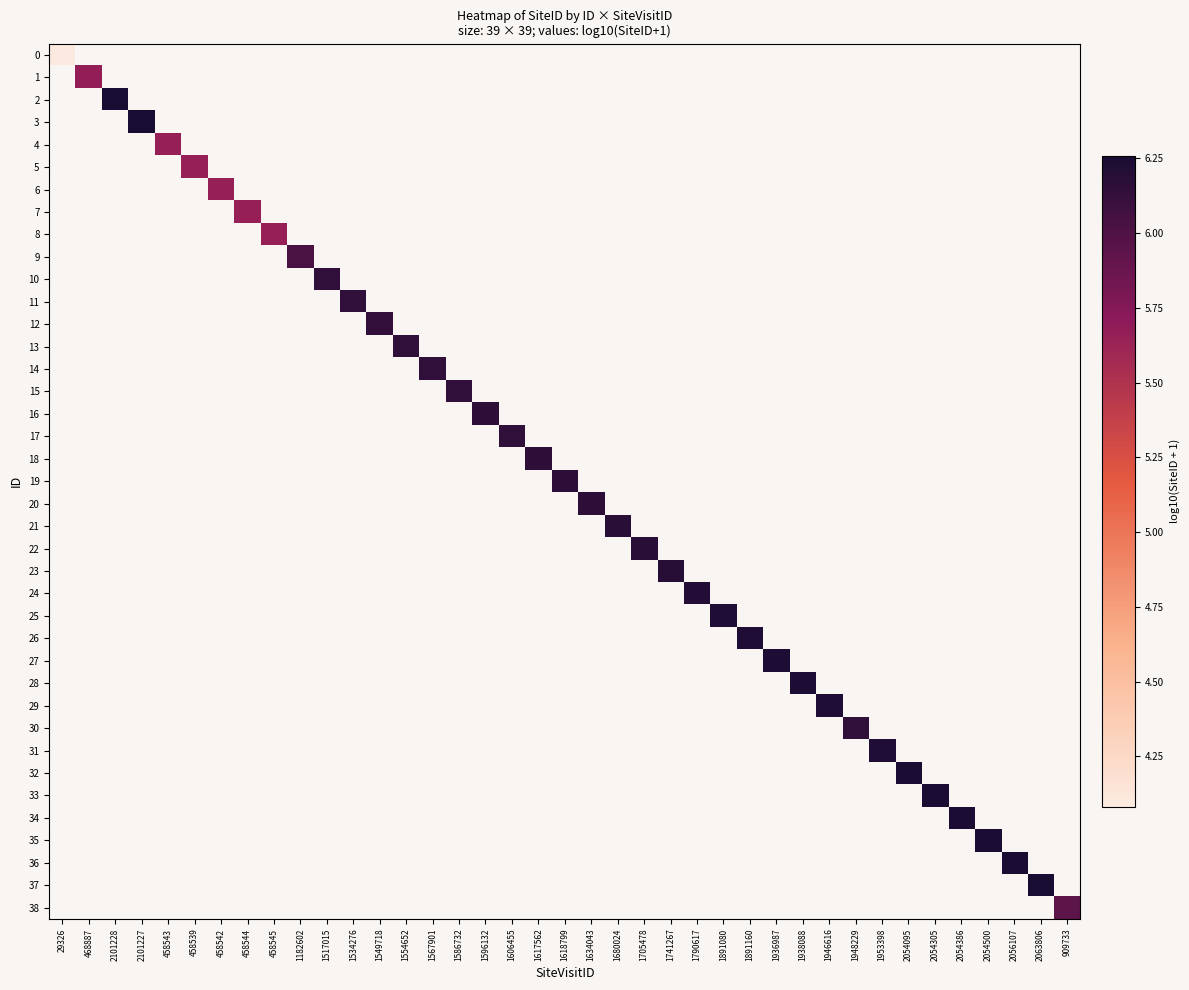

Between 1549718 and 1554652, which is larger?

1554652